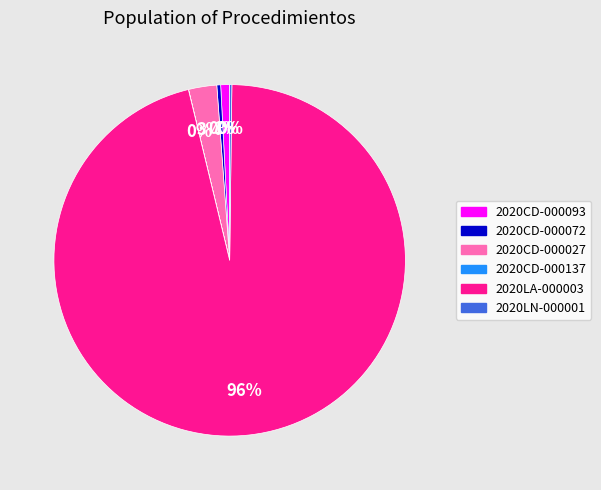

What percentage is the 2020CD-000093 slice, to the nearest percent?

1%